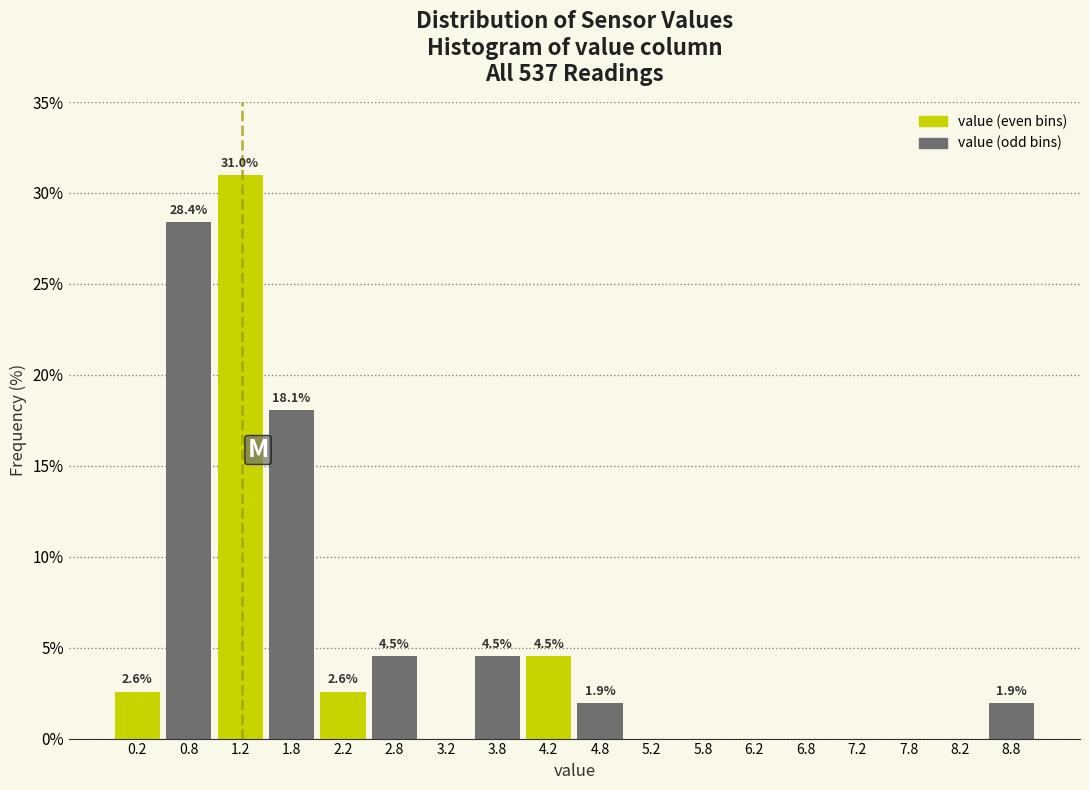

Which range on the x-axis has the tallest bar?

1.0 to 1.5